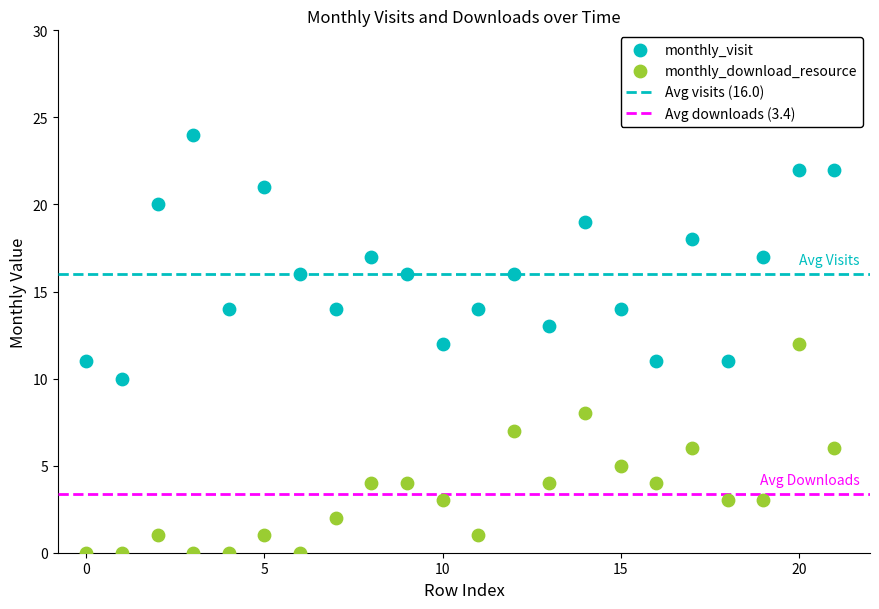

Which series reaches the maximum Y coordinate?

monthly_visit